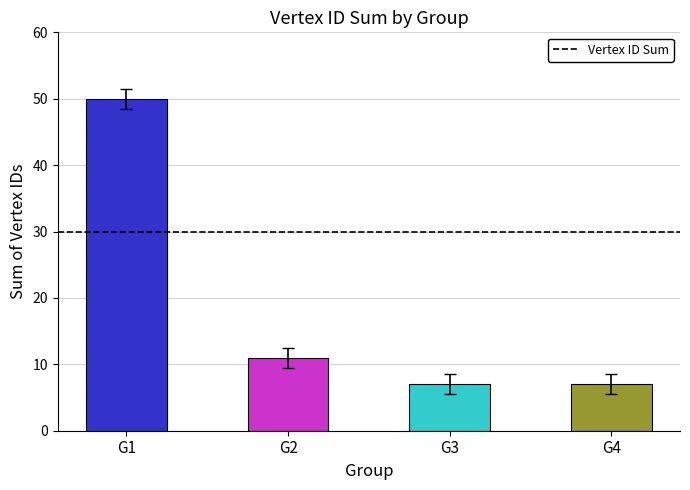

At which label is the value closest to 28?

G2